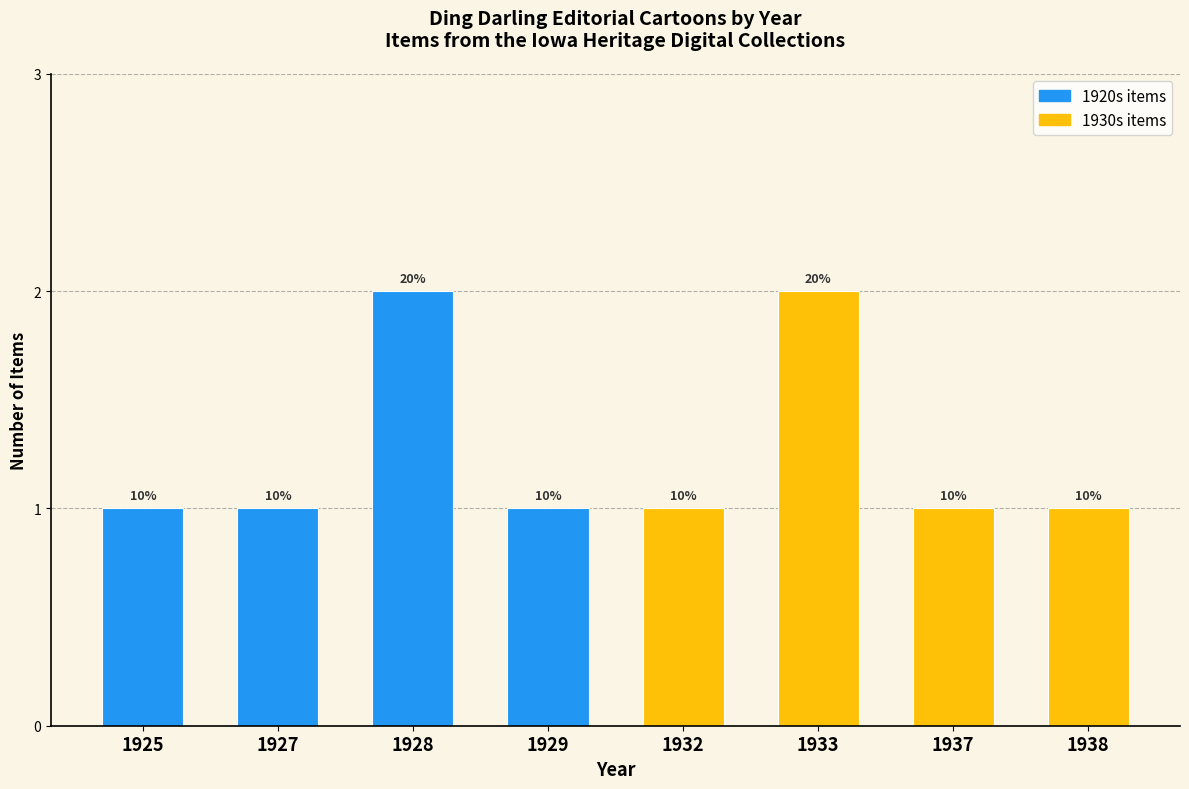

Count the 1920s items values in the range 1 to 2.

4